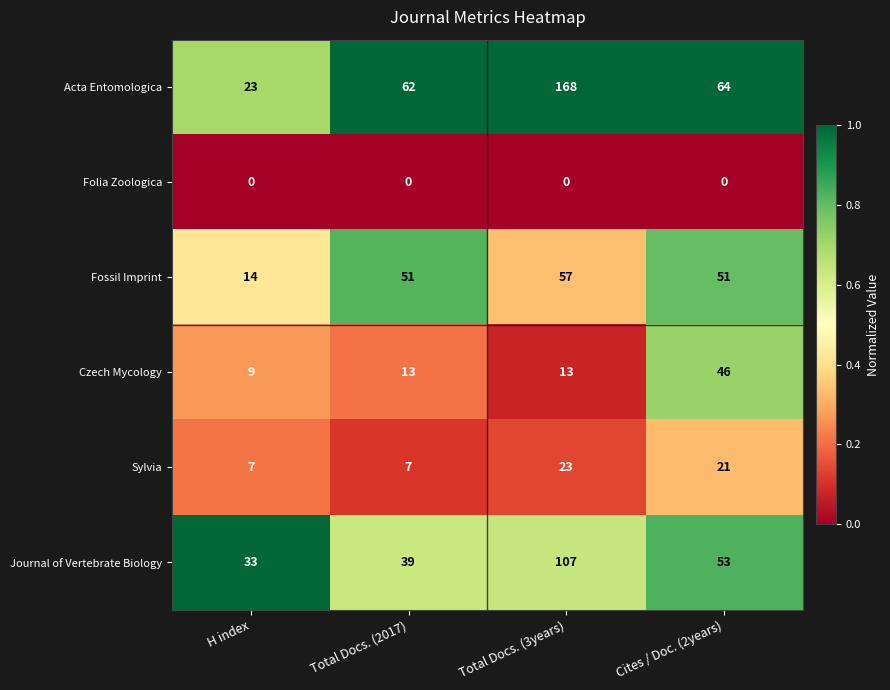

What is the difference between the second highest and minimum values in the Journal of Vertebrate Biology series?

20